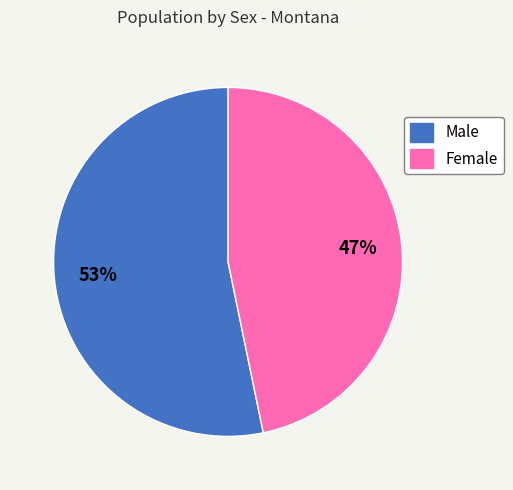

To the nearest percent, what is the difference between the largest and smallest slice percentages?

6%